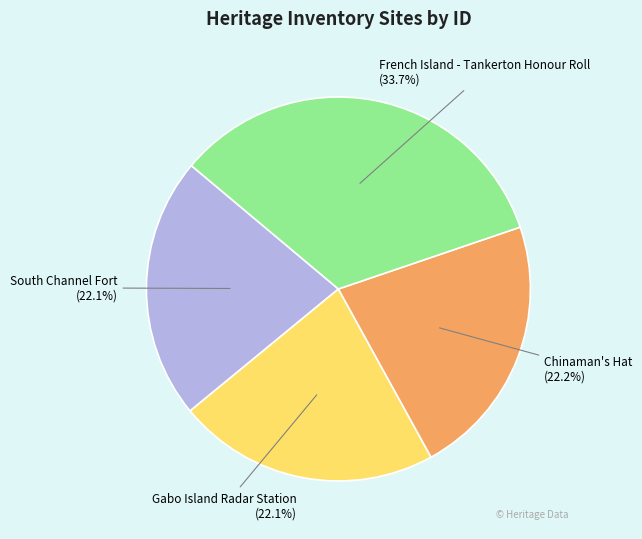

Does any single category account for the majority?

No